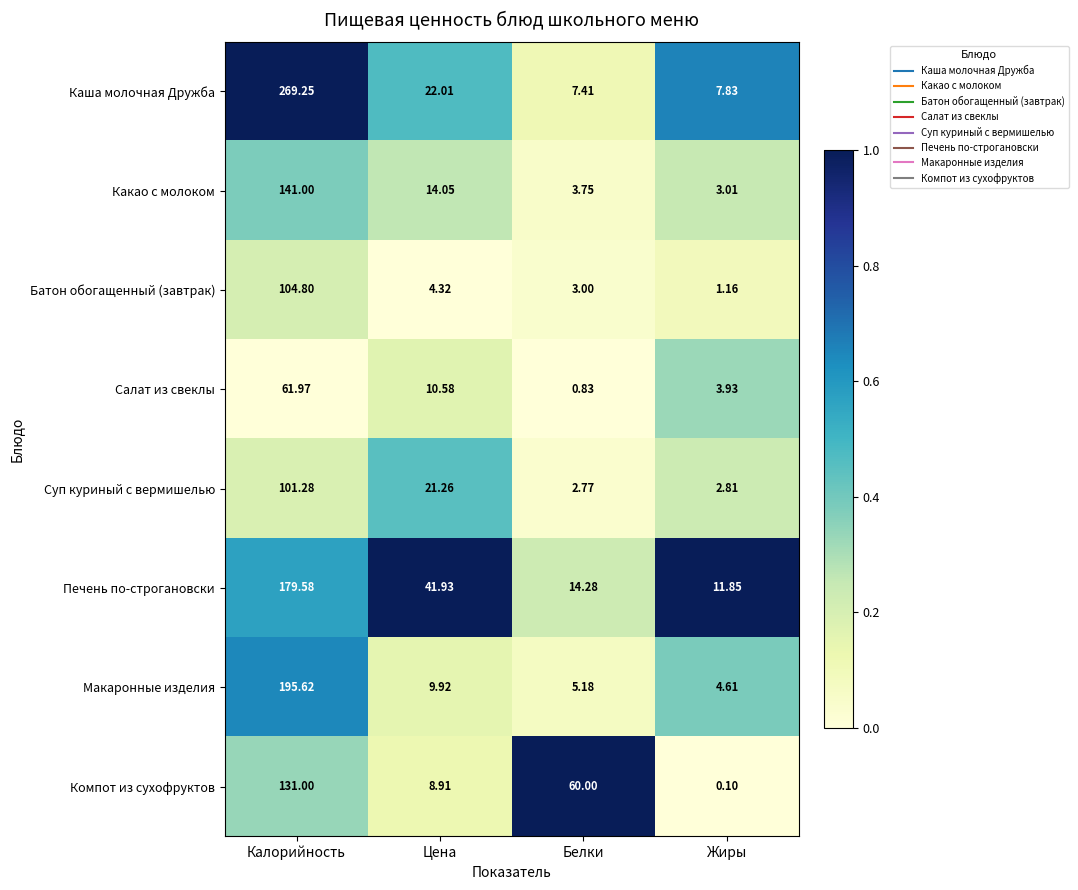

How many values in the Батон обогащенный (завтрак) series exceed 4?

2